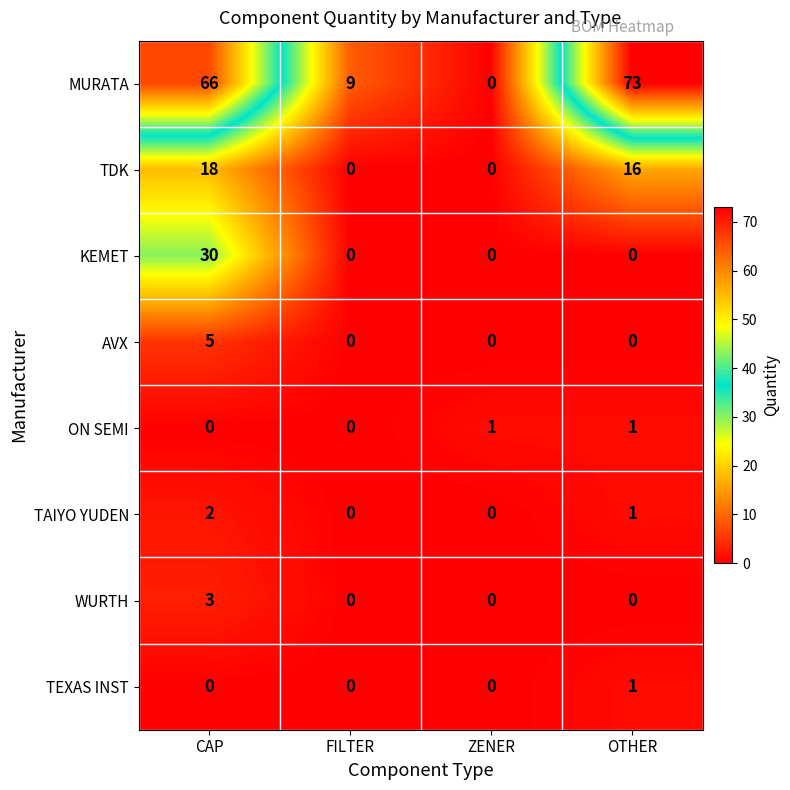

What is the sum of the AVX values at FILTER and CAP?

5